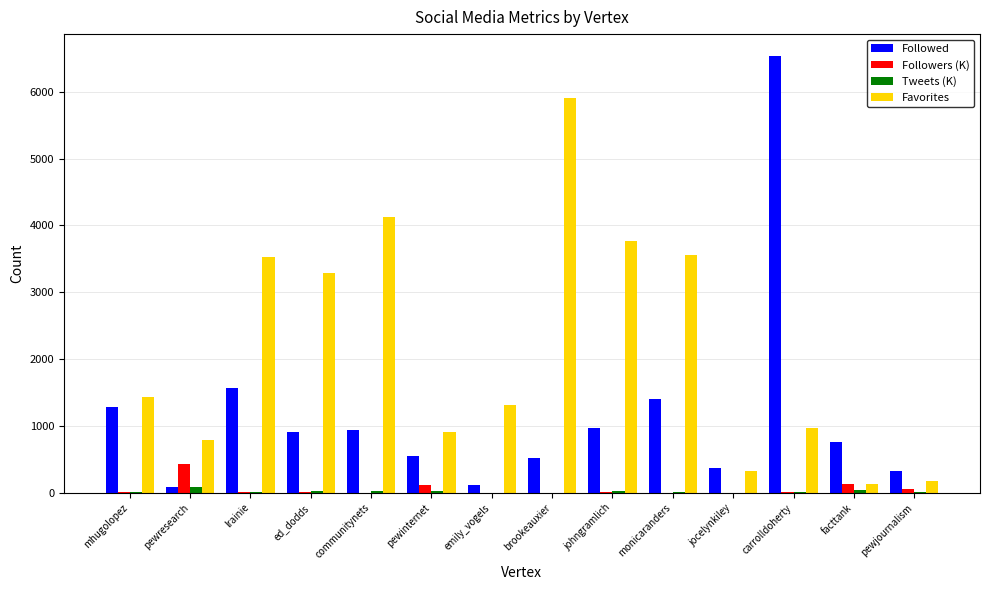

Which series has the largest total across all categories?

Favorites